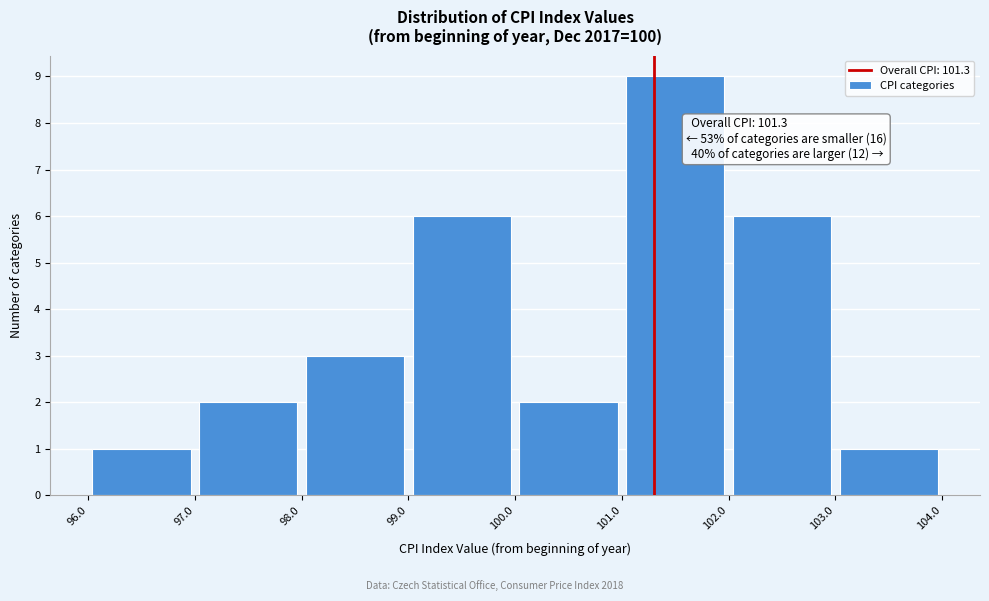

Over which range of the x-axis is the bar tallest?

101.0 to 102.0